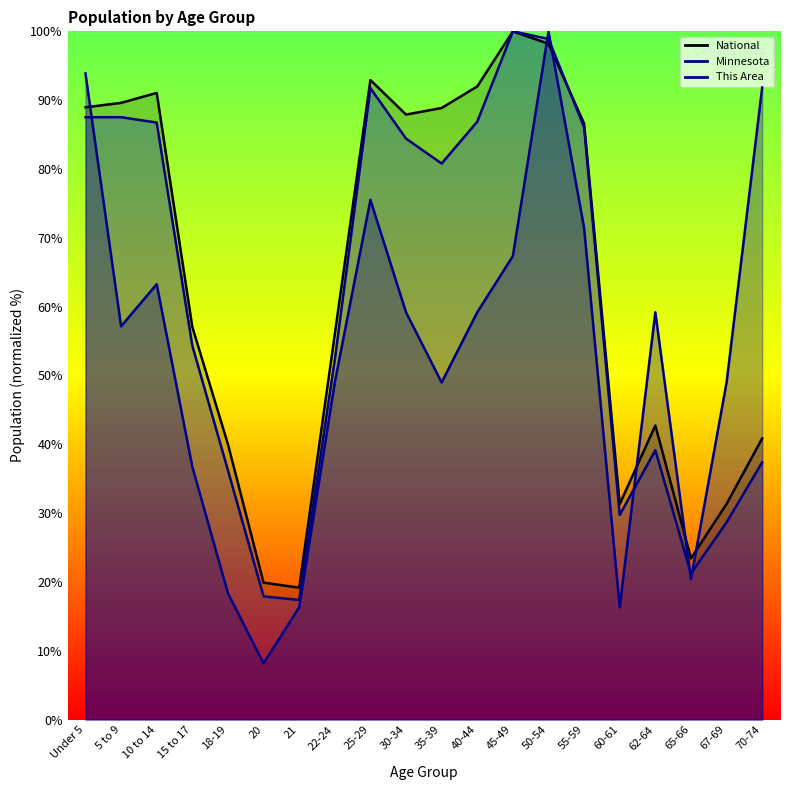

Is it true that This Area equals 57.1 at 5 to 9?

True